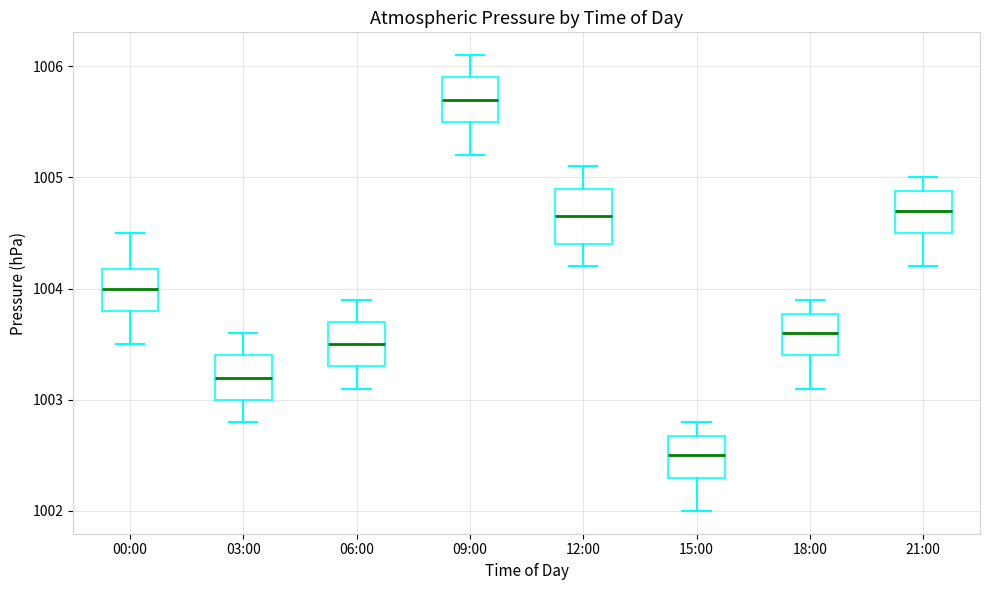

Where is the lower edge of the box for 18:00 on the y-axis? The values are not printed on the chart, so give them approximately, as read against the axis.

1003.4